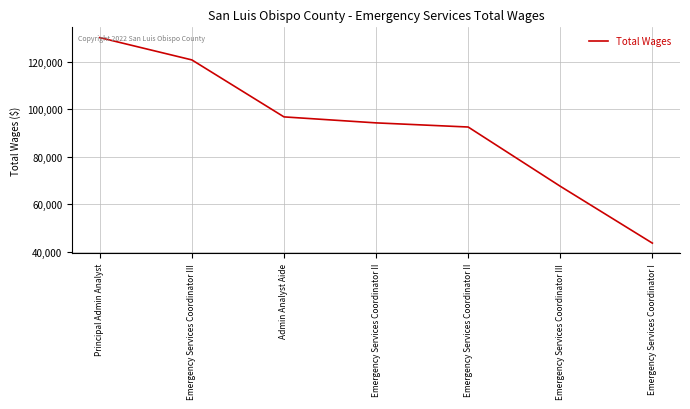

Reading right to left, transcribe all the data shown in this chart.

Emergency Services Coordinator I=43639	Emergency Services Coordinator III=67612	Emergency Services Coordinator II=92589	Emergency Services Coordinator II=94334	Admin Analyst Aide=96860	Emergency Services Coordinator III=120880	Principal Admin Analyst=130283